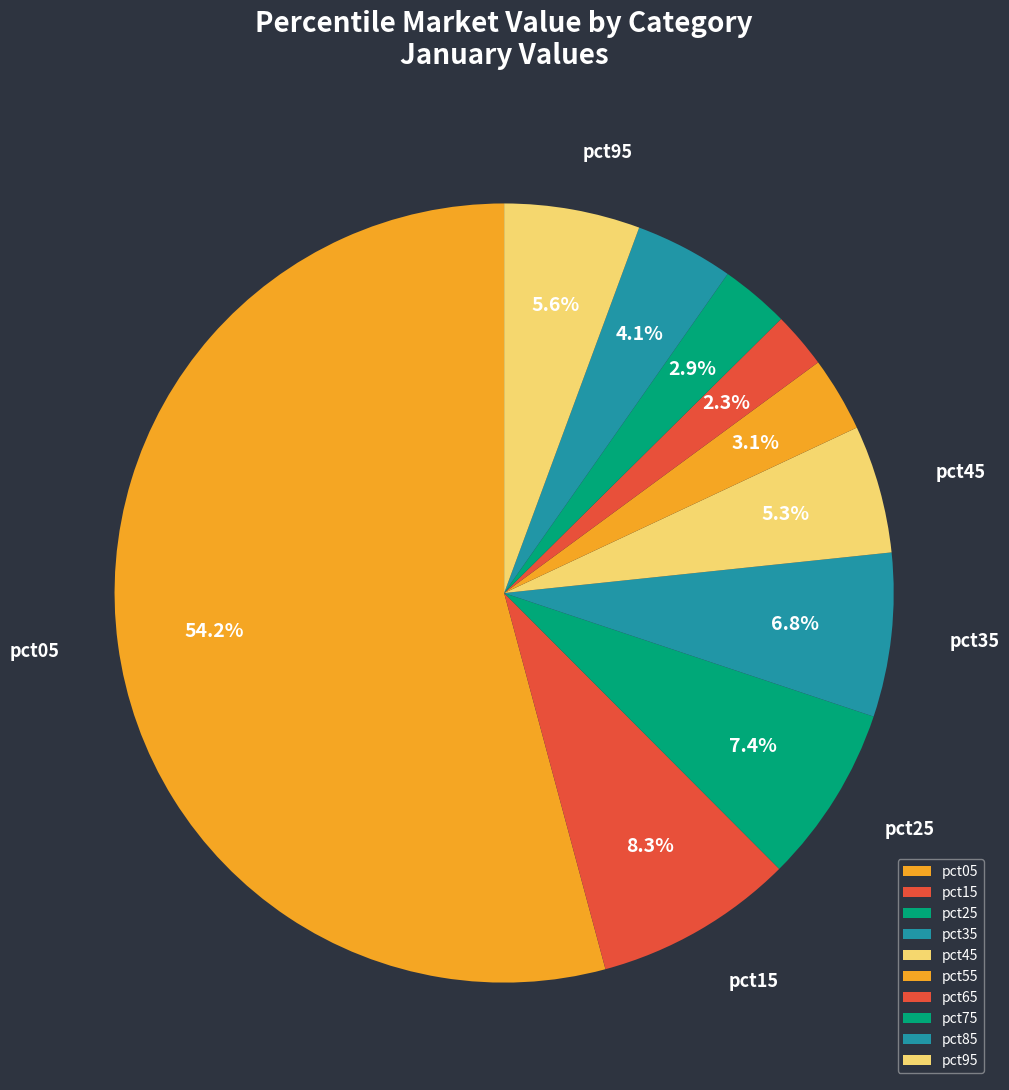

Is it true that pct55 is 13% of the pie?

False